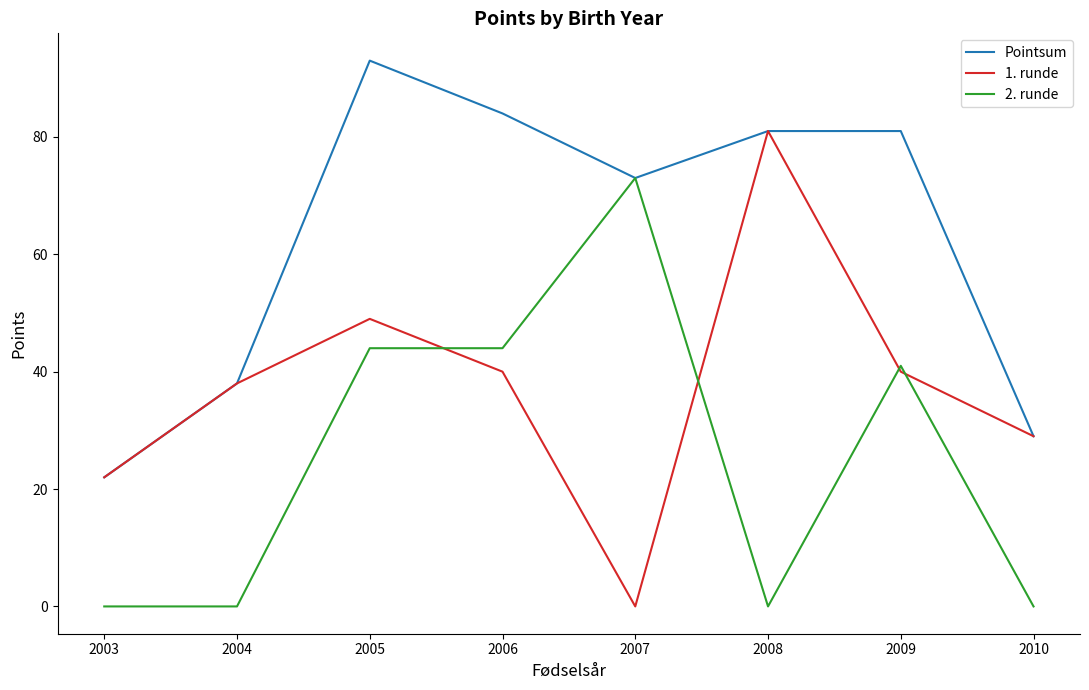

True or false: Pointsum has a value of 81 at 2008.

True